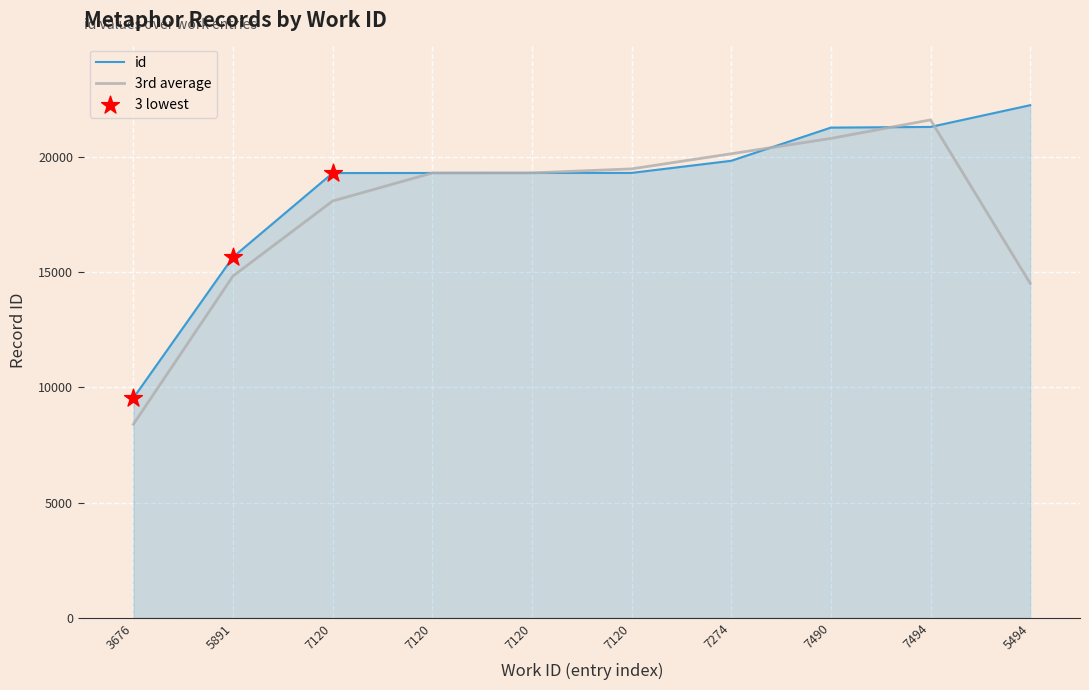

Is this an area chart (filled region under the line)?

Yes